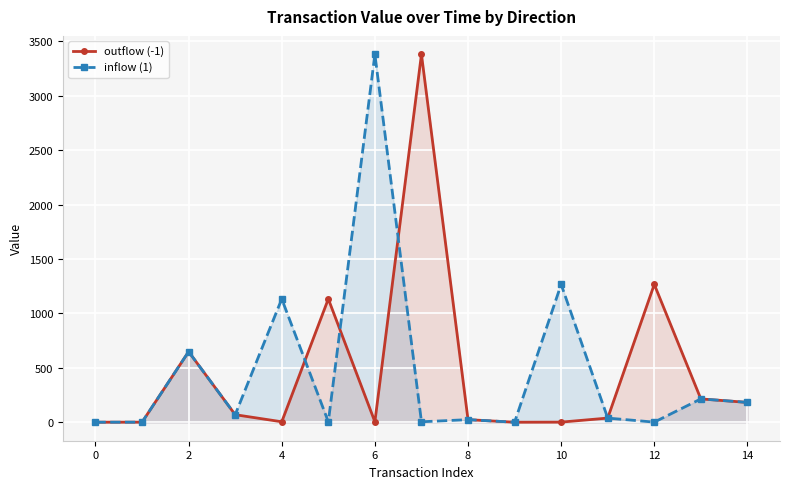

Which series changed the most between 6 and 10?

inflow (1)